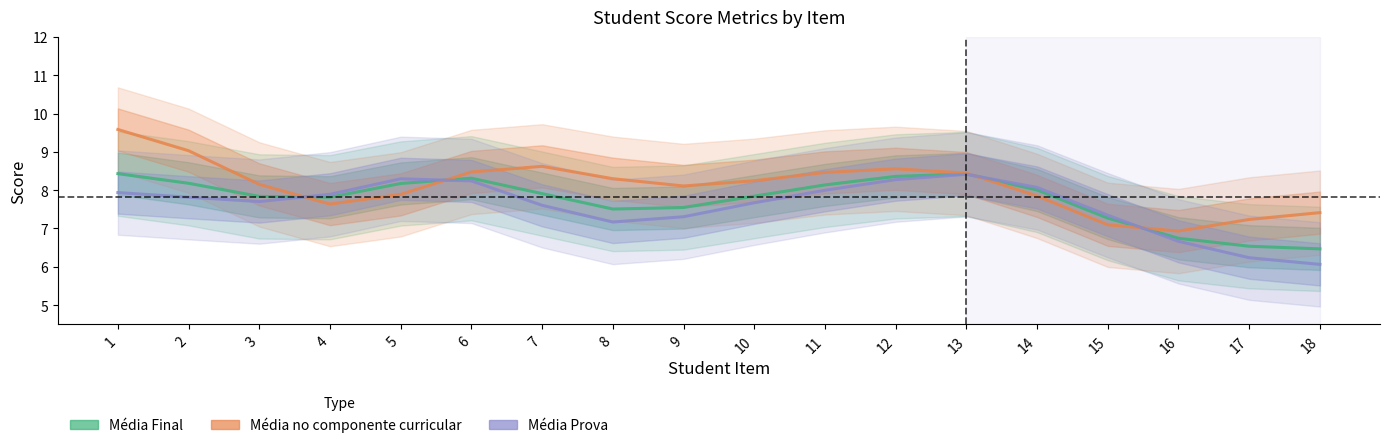

Which series has the largest total across all categories?

Média no componente curricular